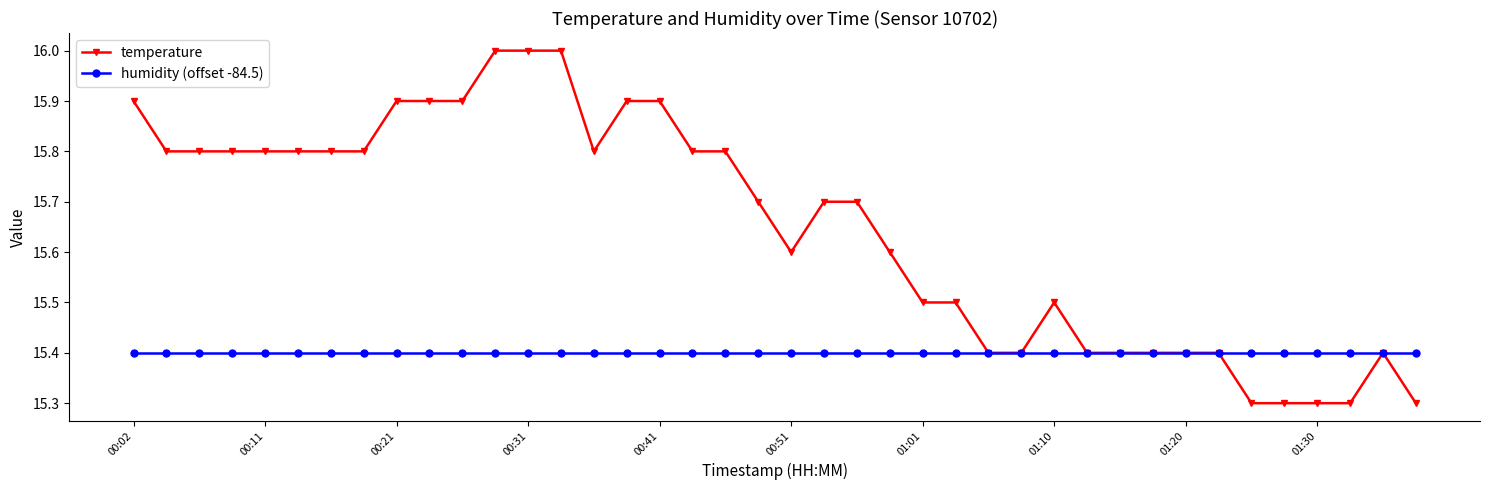

How many times do temperature and humidity (offset -84.5) cross each other?

3